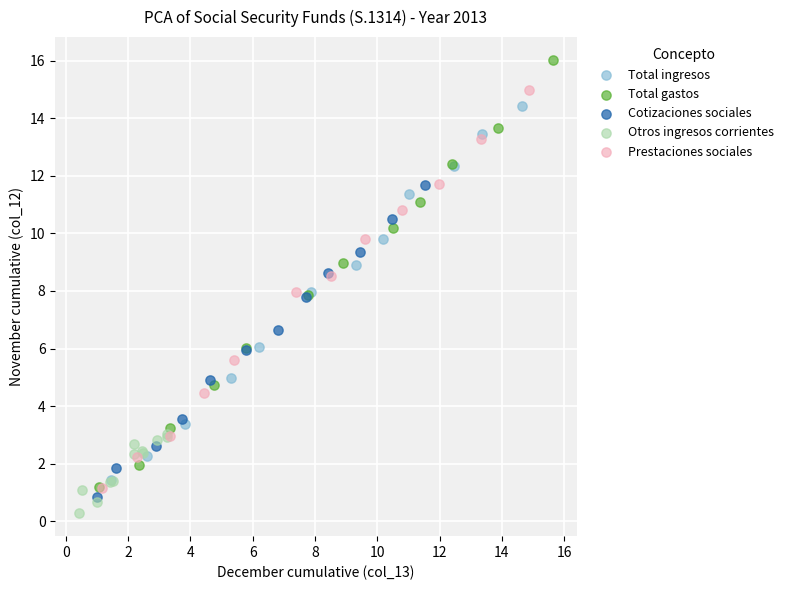

What are all the series names shown in the legend?

Total ingresos, Total gastos, Cotizaciones sociales, Otros ingresos corrientes, Prestaciones sociales